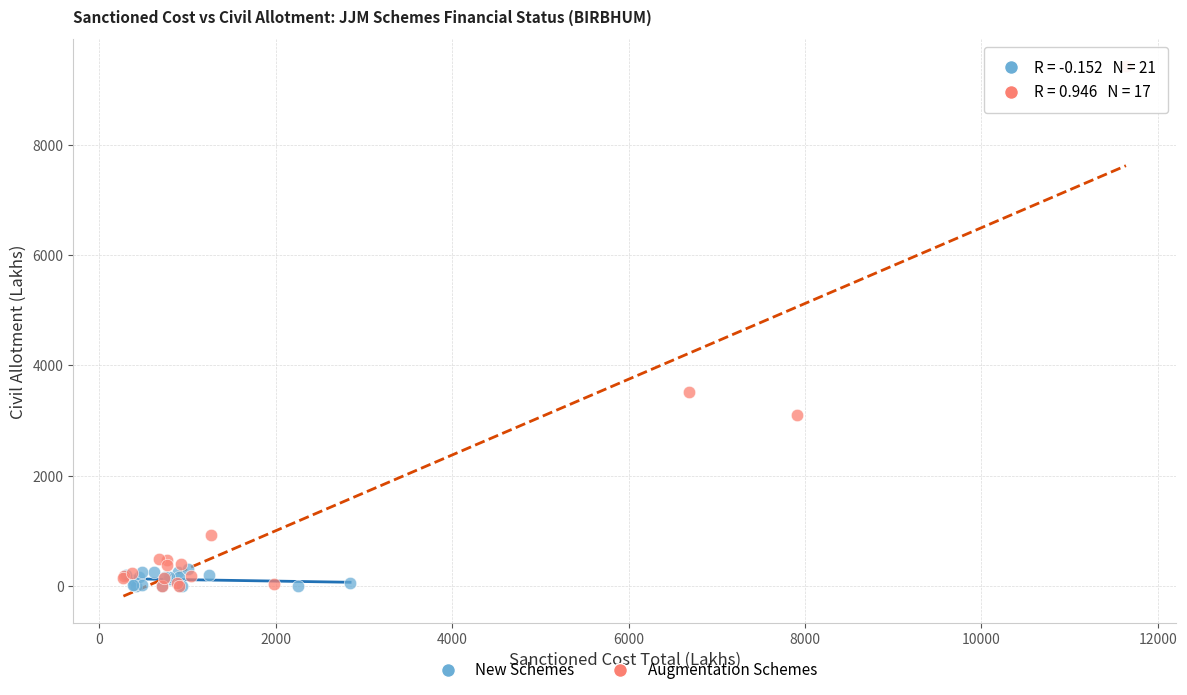

Which series reaches the maximum Y coordinate?

Augmentation Schemes